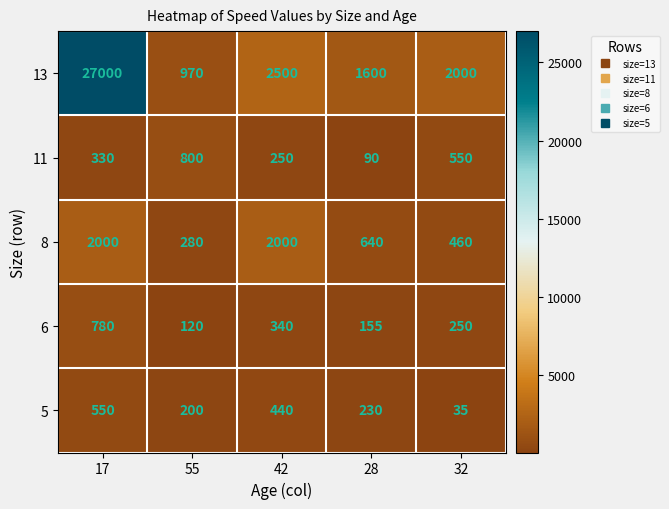

What is the approximate value of 6 at 17?

780